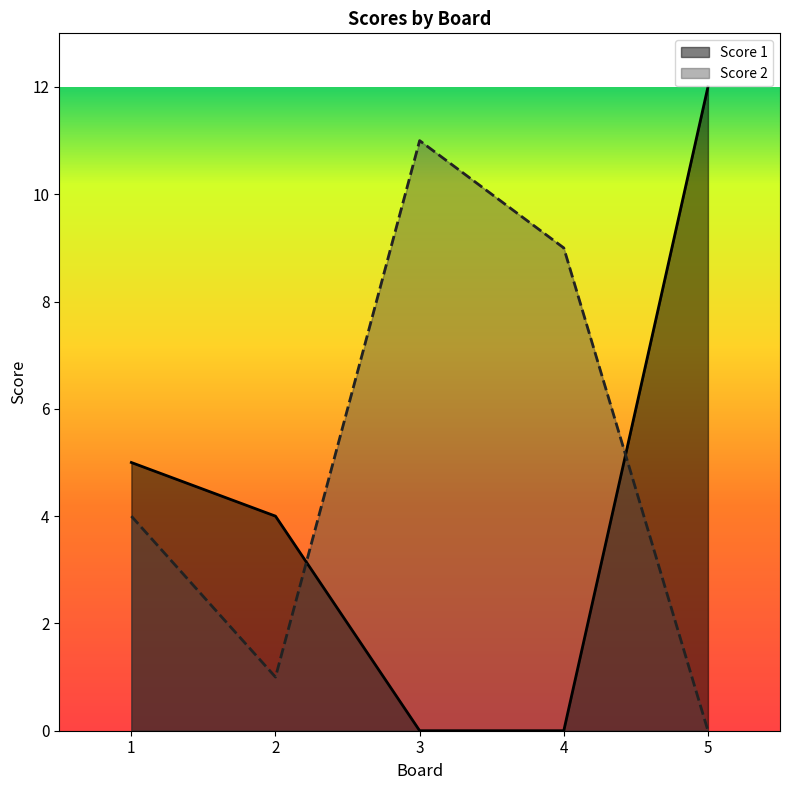

Rank the categories by Score 2 value from lowest to highest.

5, 2, 1, 4, 3